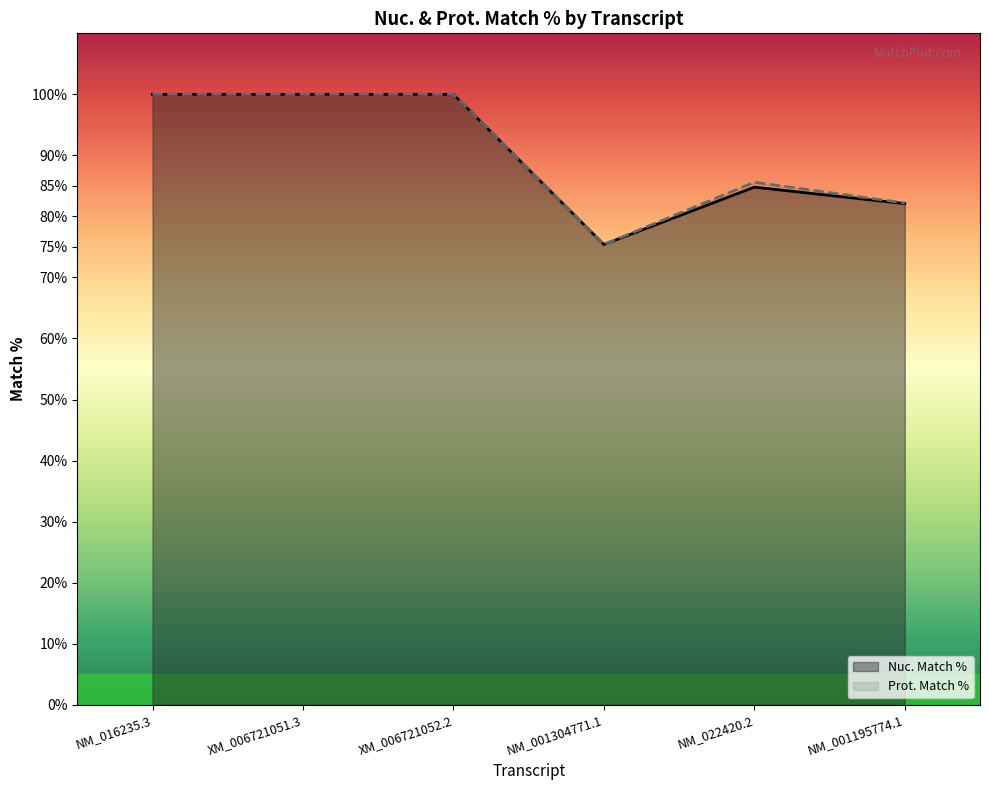

Reading left to right, list all the values displayed in this chart.

Nuc. Match %: NM_016235.3=100.0	XM_006721051.3=100.0	XM_006721052.2=100.0	NM_001304771.1=75.4	NM_022420.2=84.8	NM_001195774.1=82.1
Prot. Match %: NM_016235.3=100.0	XM_006721051.3=100.0	XM_006721052.2=100.0	NM_001304771.1=75.4	NM_022420.2=85.6	NM_001195774.1=82.2